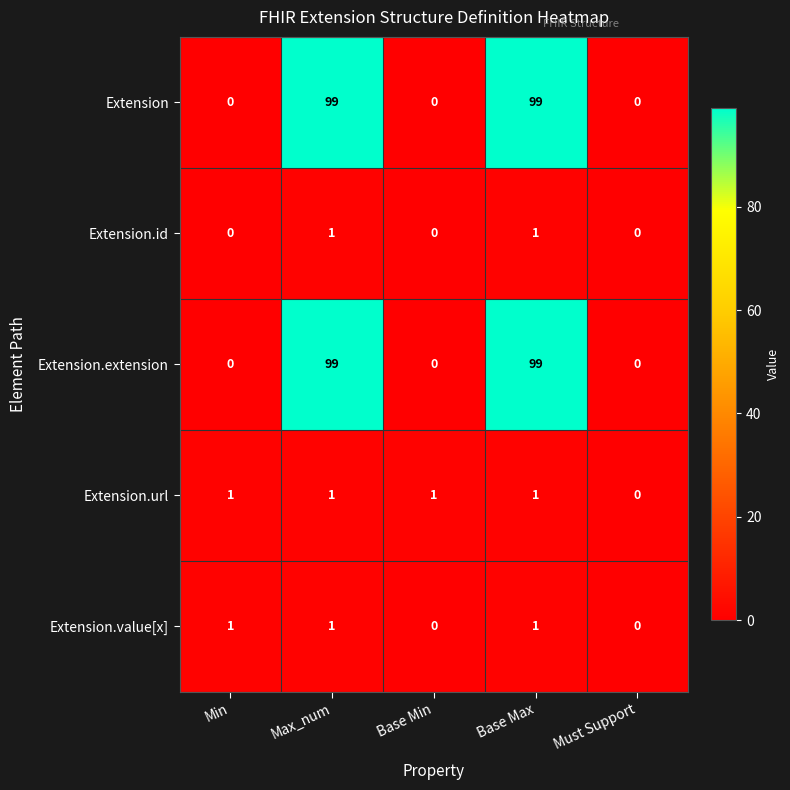

Is the value of Extension.value[x] at Min greater than the value of Extension.url at Must Support?

Yes